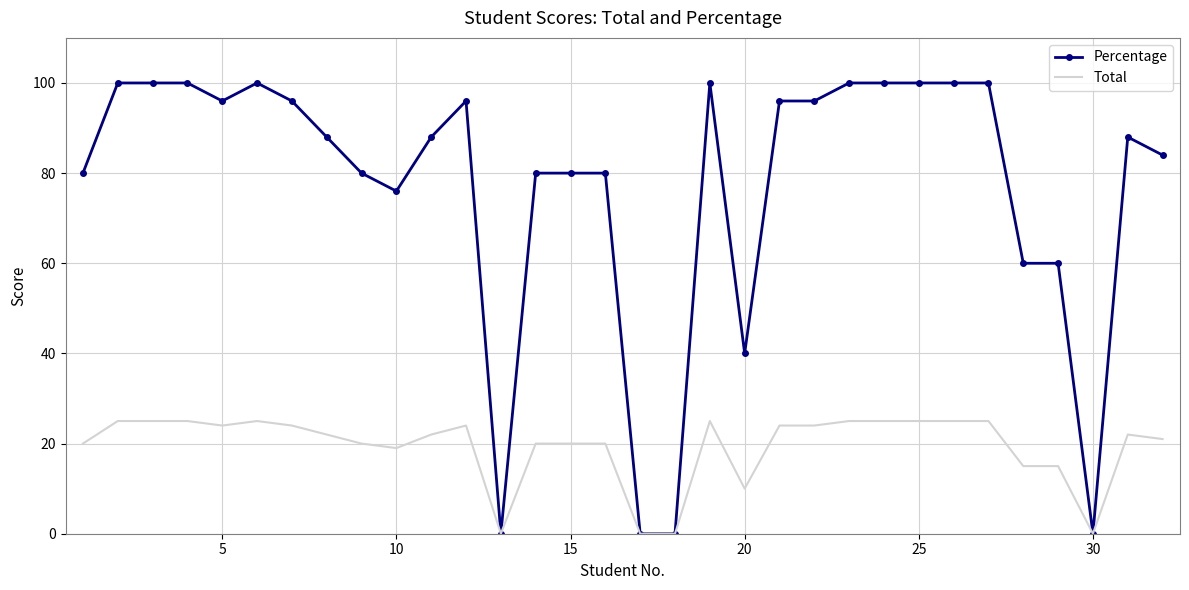

Which series has the largest range (max minus min)?

Percentage